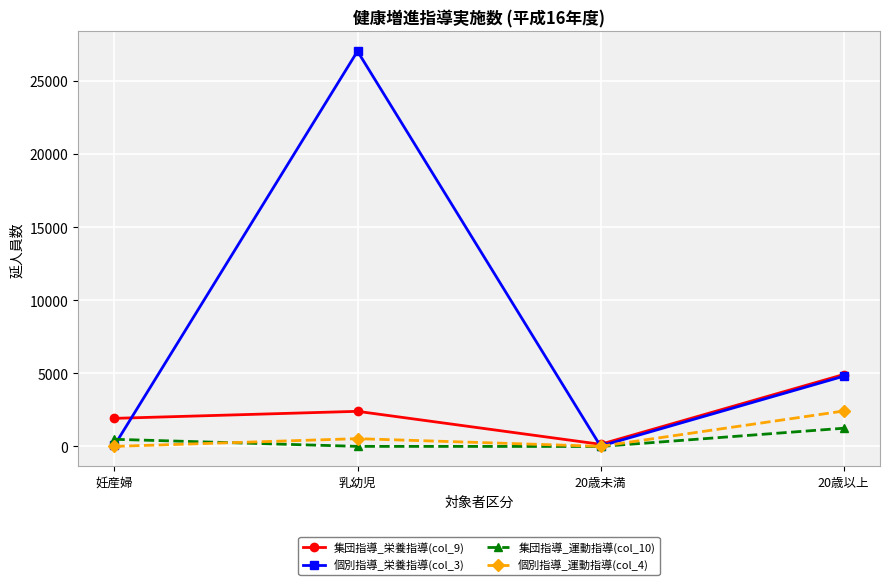

What is the maximum value shown in the chart?

27033